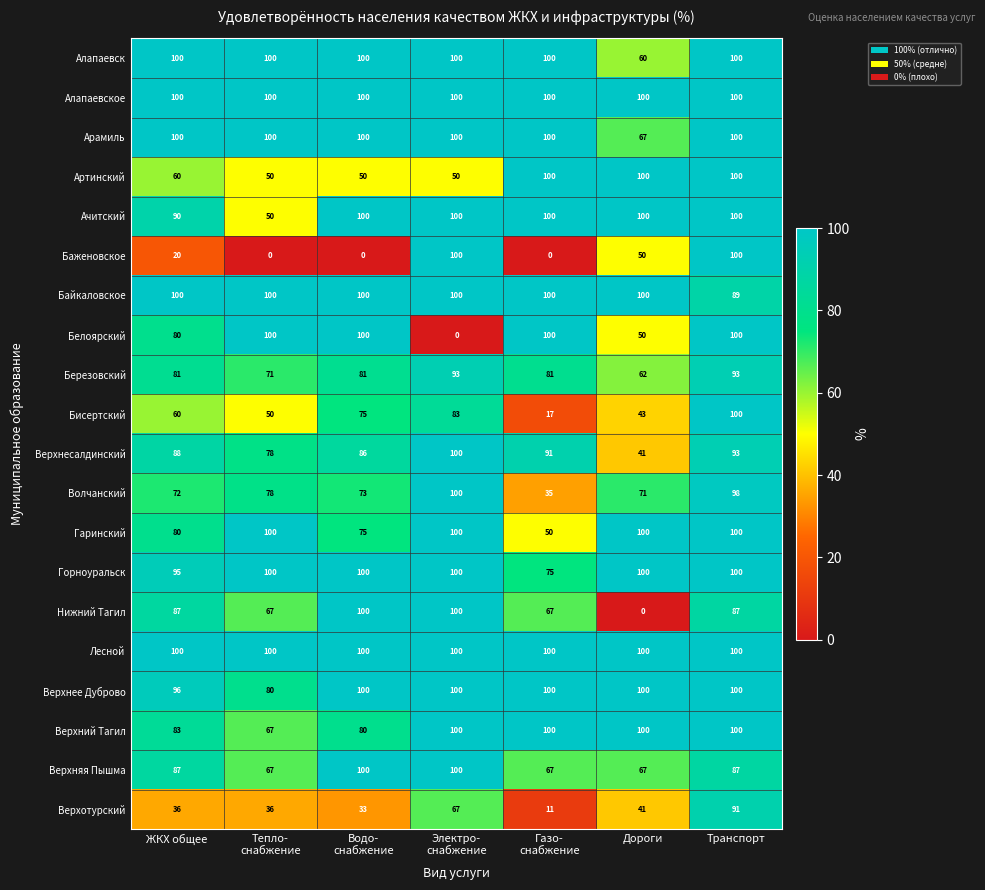

What is the spread (max minus min) of values at Транспорт?

13